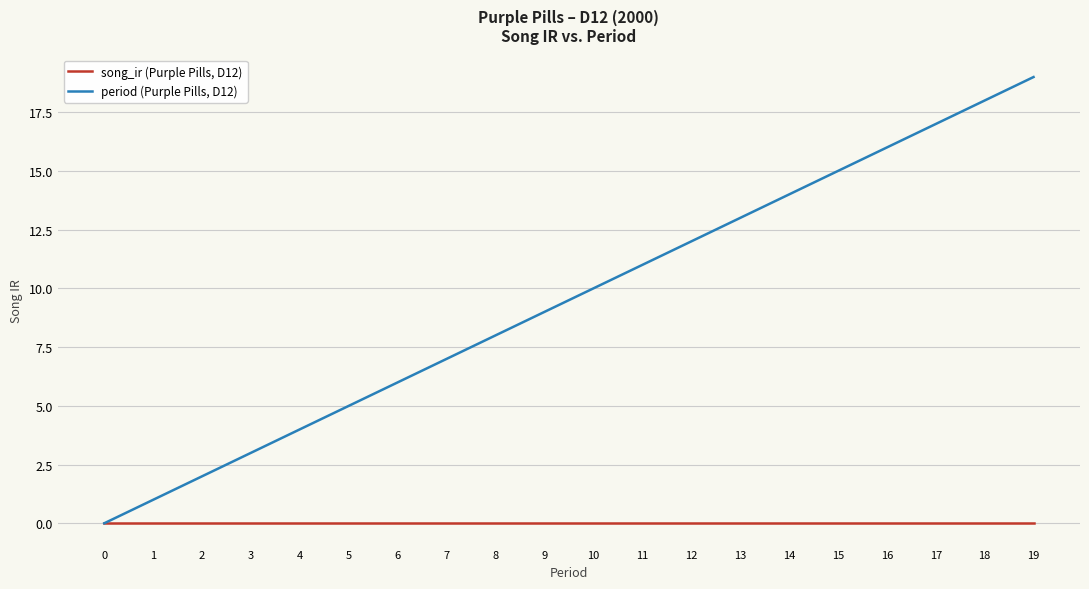

Where is period (Purple Pills, D12) nearest to the value 9?

9